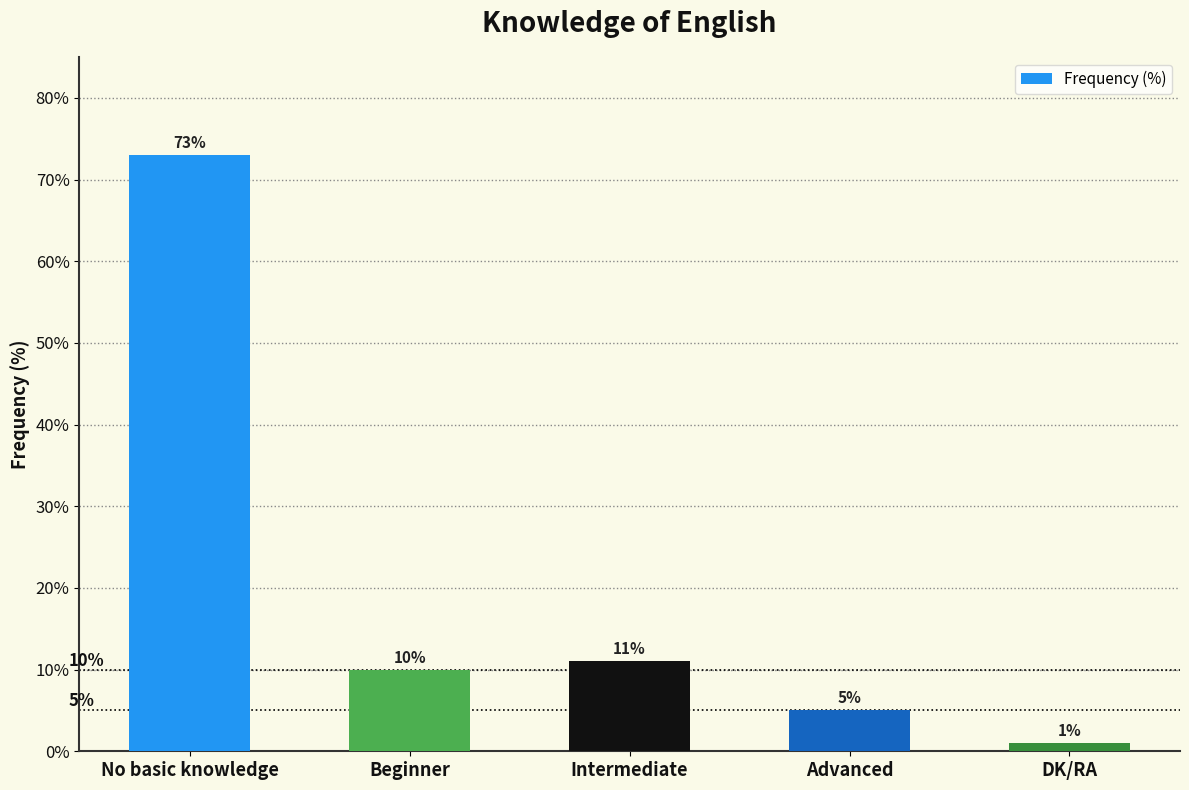

Where does the data first go above 10?

No basic knowledge